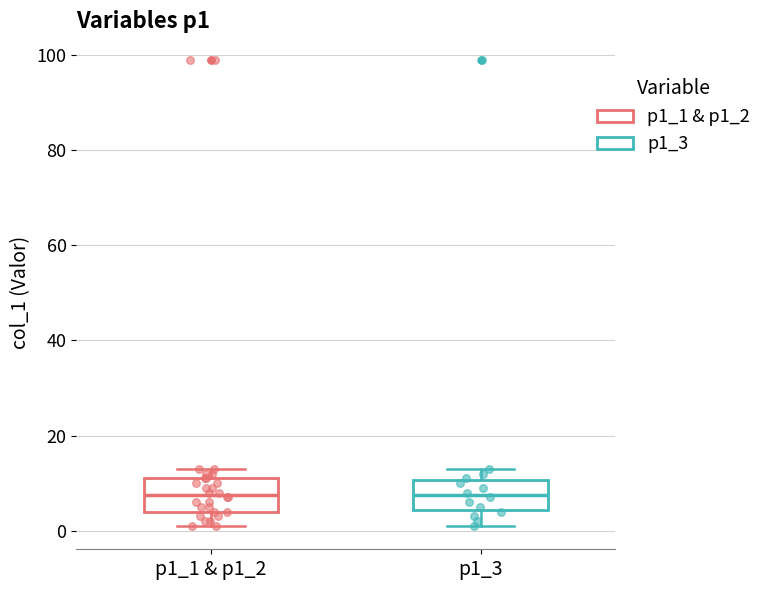

Reading left to right, read every box against the y-axis: the position of its median line, the range the box covers, and the ends of its whiskers. The values are not printed on the chart, so give them approximately, as read against the axis.

p1_1 & p1_2: median 8, box 4 to 12, whiskers 2 to 14
p1_3: median 8, box 4 to 10, whiskers 2 to 14